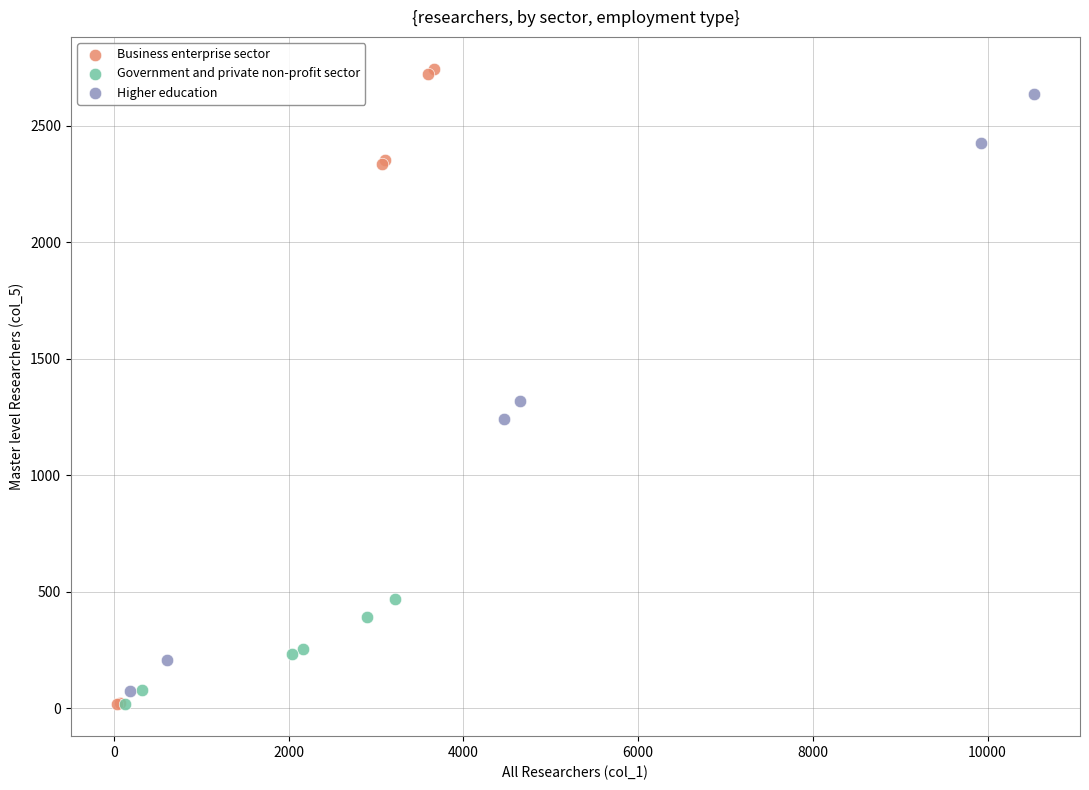

Which series has the widest spread of Y values?

Business enterprise sector